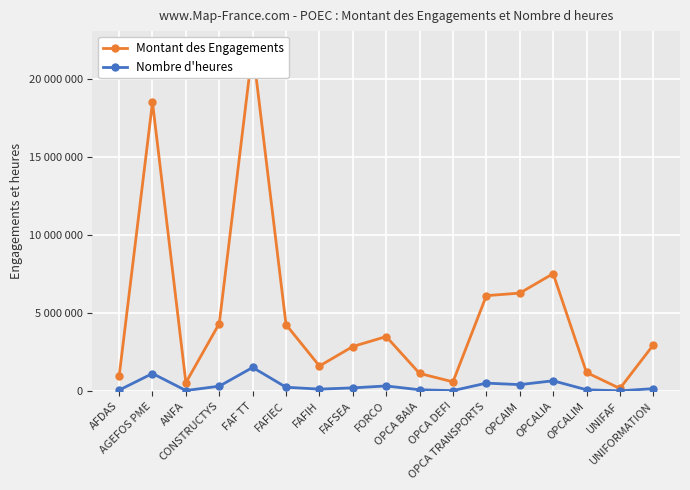

True or false: Montant des Engagements has more than 2 interior local peaks.

True